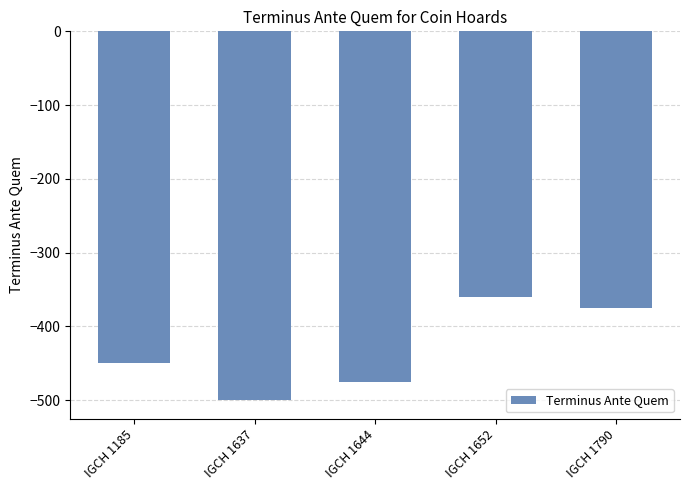

What is the value of the 5th bar from the left?

-375